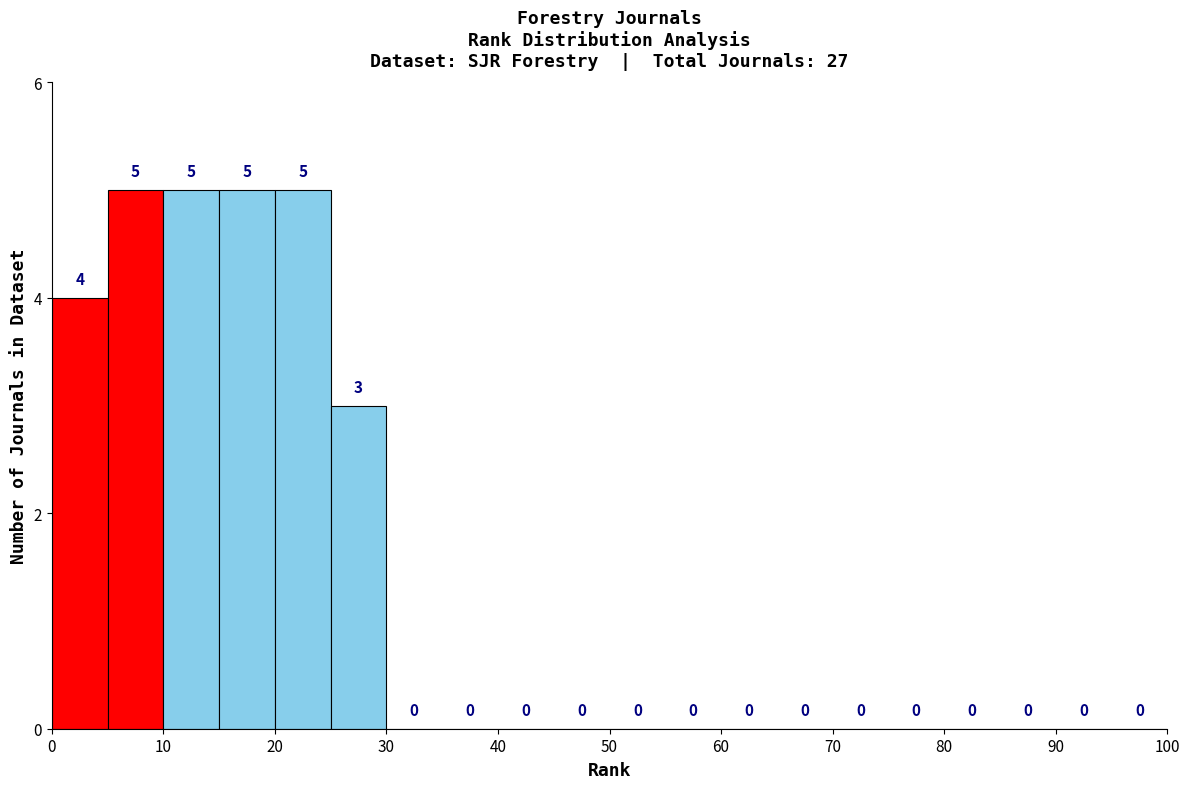

Reading left to right, transcribe this chart: for each bar, give the range it covers on the x-axis and its height.

0 to 5: 4
5 to 10: 5
10 to 15: 5
15 to 20: 5
20 to 25: 5
25 to 30: 3
30 to 35: 0
35 to 40: 0
40 to 45: 0
45 to 50: 0
50 to 55: 0
55 to 60: 0
60 to 65: 0
65 to 70: 0
70 to 75: 0
75 to 80: 0
80 to 85: 0
85 to 90: 0
90 to 95: 0
95 to 100: 0